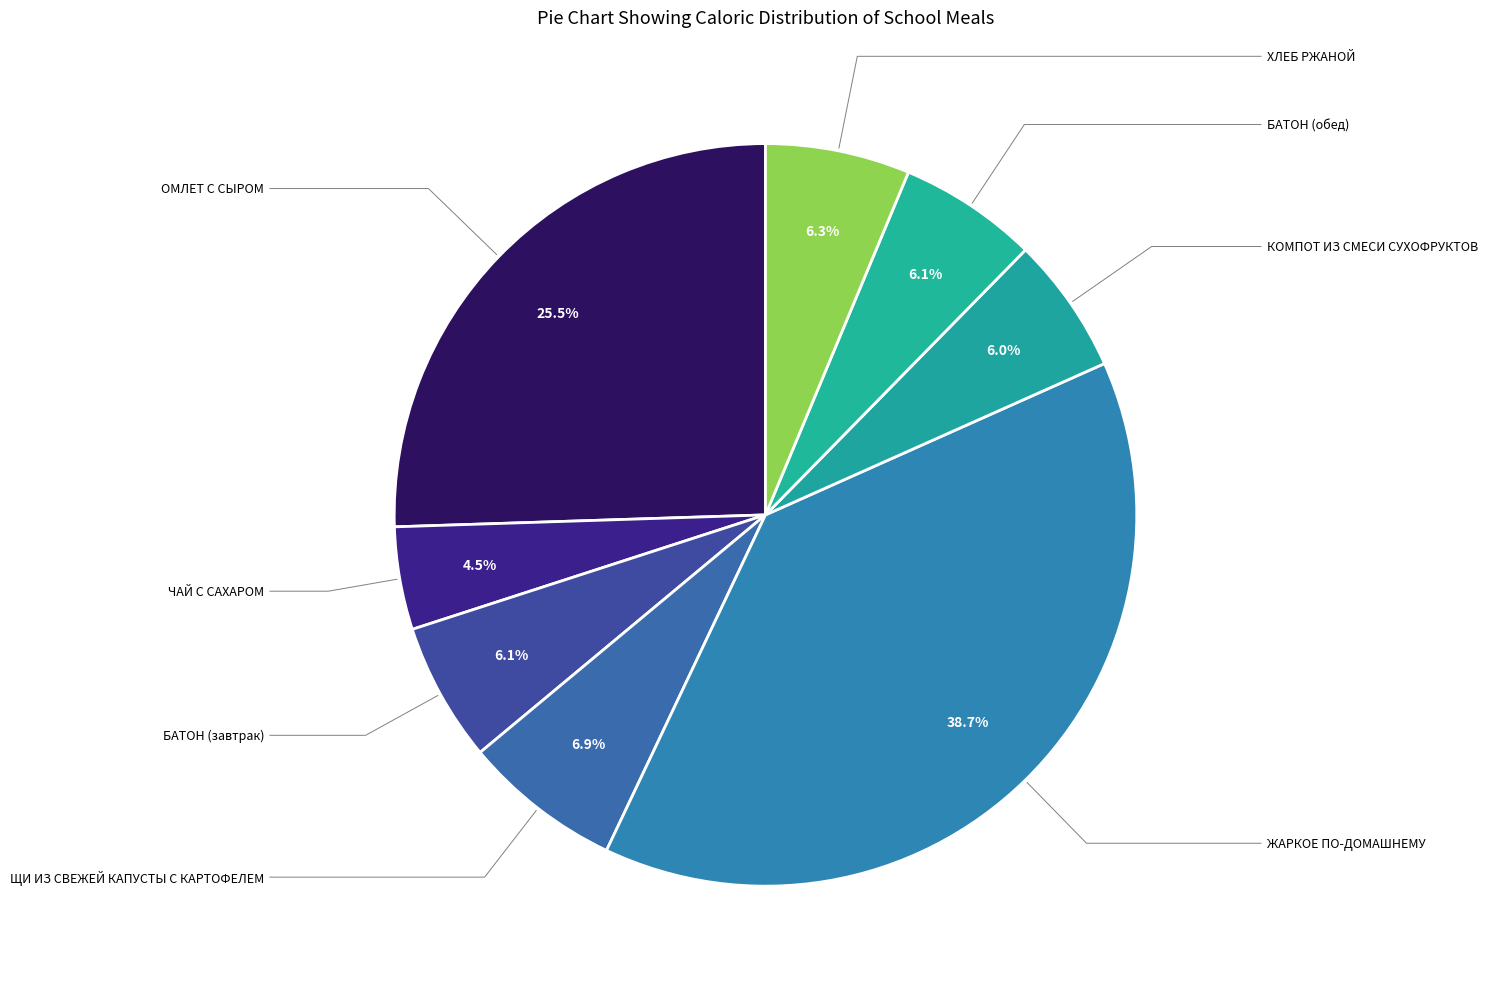

Which category has the biggest portion of the pie?

ЖАРКОЕ ПО-ДОМАШНЕМУ